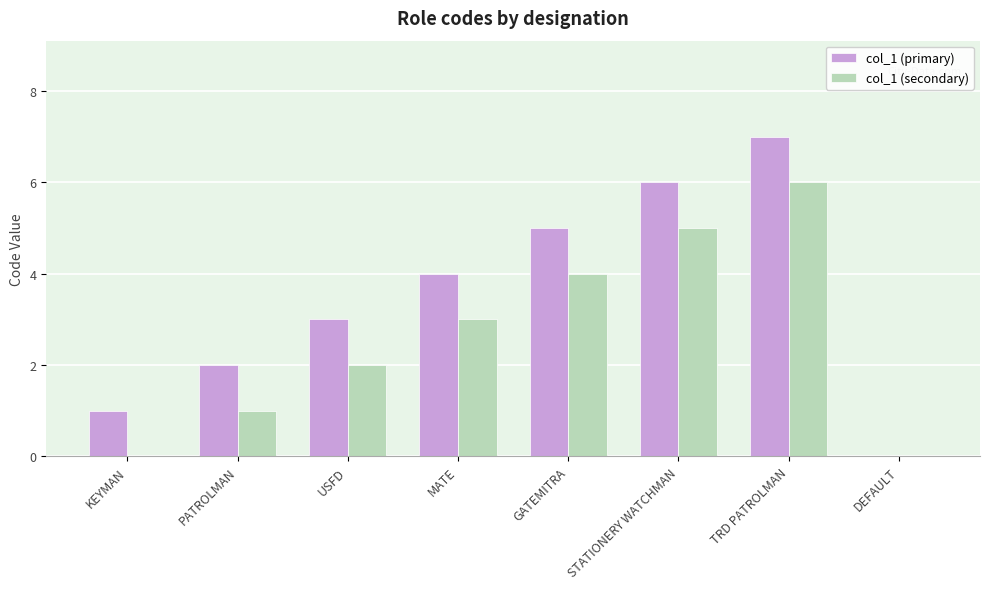

The col_1 (secondary) series shows 0 at PATROLMAN. True or false?

False